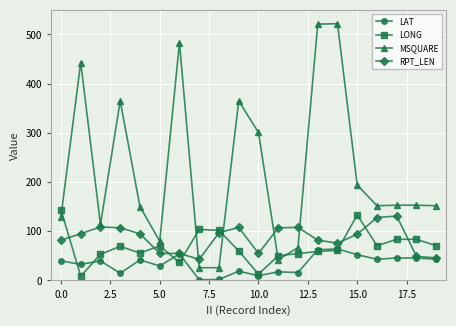

Which series ends up on top after the final intersection of LONG and MSQUARE?

MSQUARE